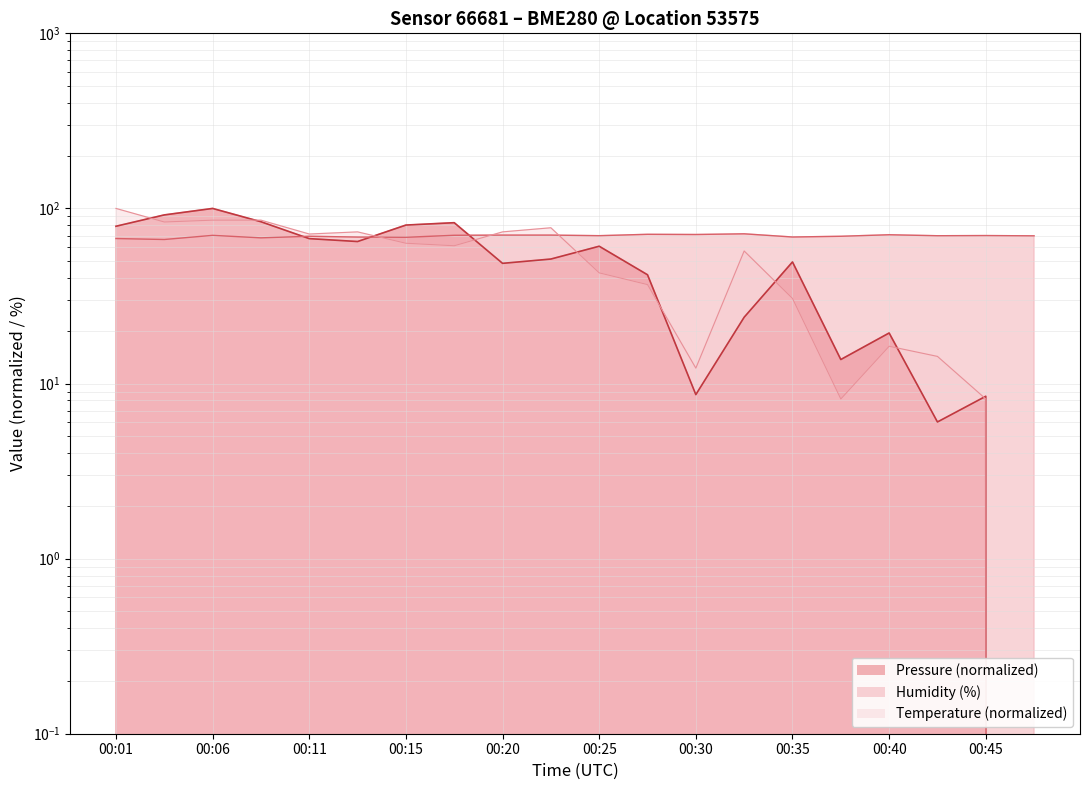

Is it true that Temperature (°C) equals 12.2 at 00:30?

True